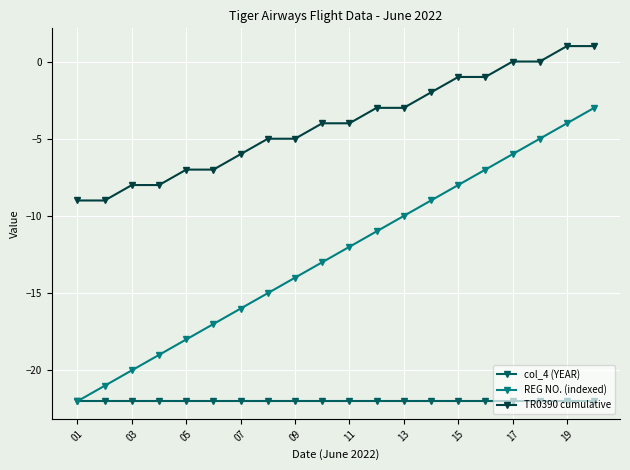

True or false: REG NO. (indexed) and TR0390 cumulative cross at least once.

False